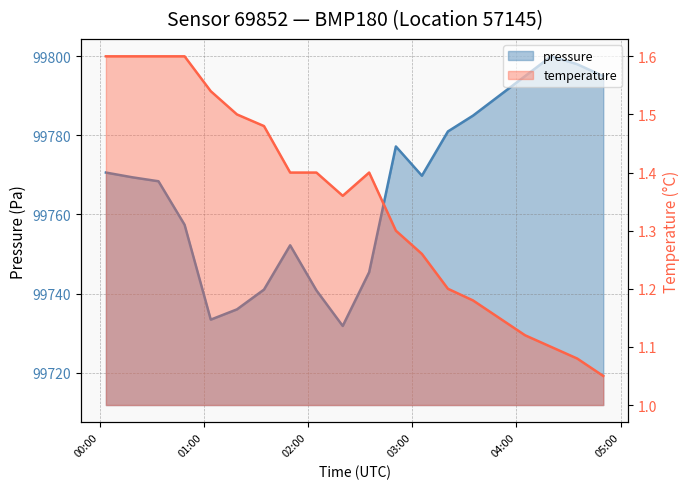

List the series in order of their overall mean, highest first.

pressure, temperature